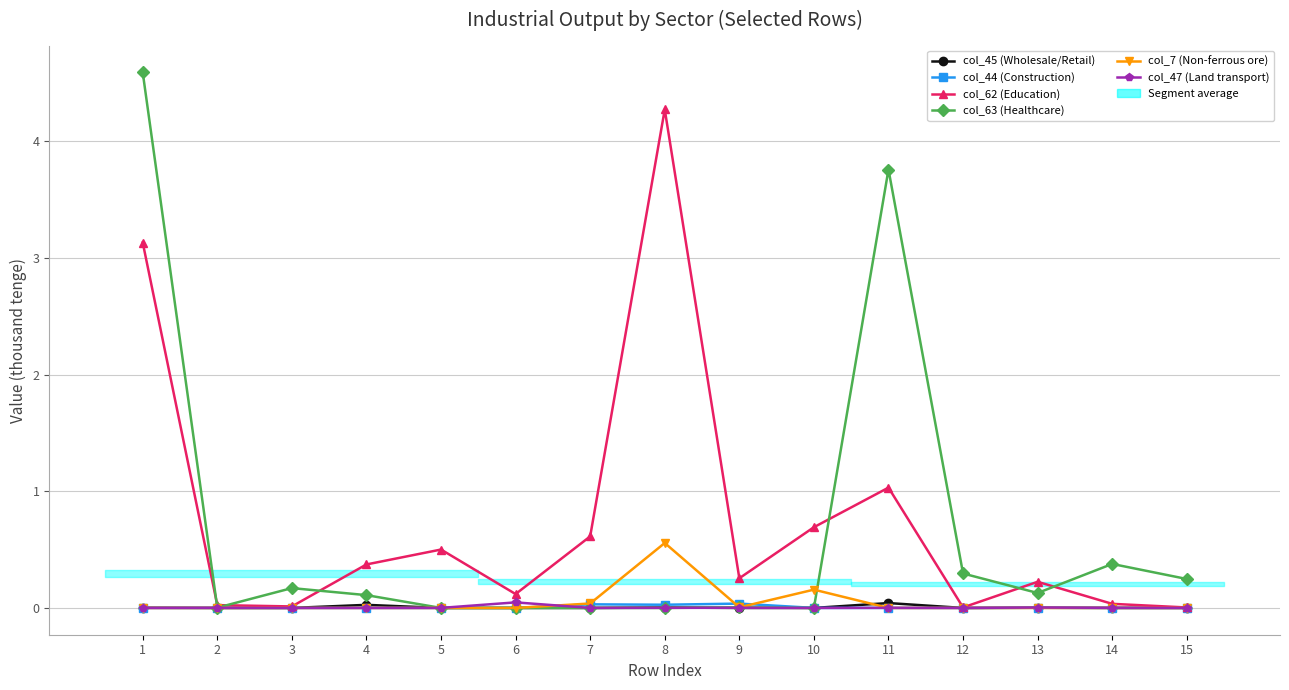

List the series in order of their peak value, lowest first.

col_44 (Construction), col_45 (Wholesale/Retail), col_47 (Land transport), col_7 (Non-ferrous ore), col_62 (Education), col_63 (Healthcare)